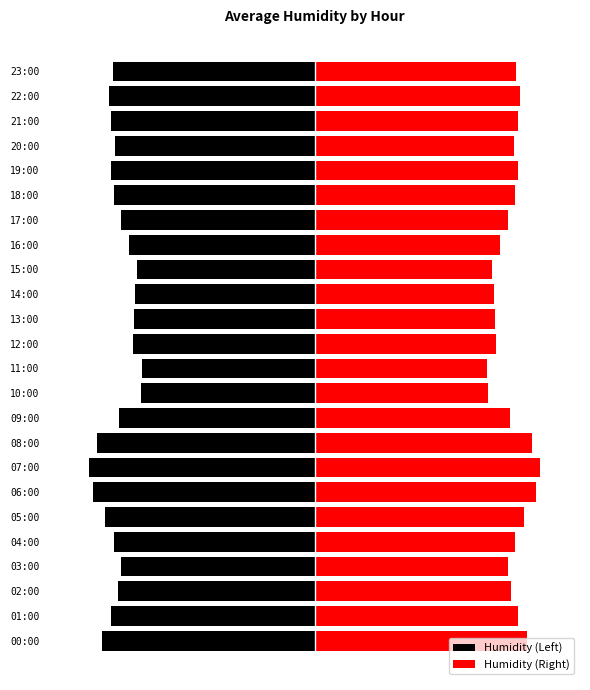

List the labels in order of Humidity (Left) value, smallest first.

07:00, 06:00, 08:00, 00:00, 05:00, 22:00, 01:00, 19:00, 21:00, 23:00, 04:00, 18:00, 20:00, 02:00, 09:00, 03:00, 17:00, 16:00, 12:00, 13:00, 14:00, 15:00, 10:00, 11:00